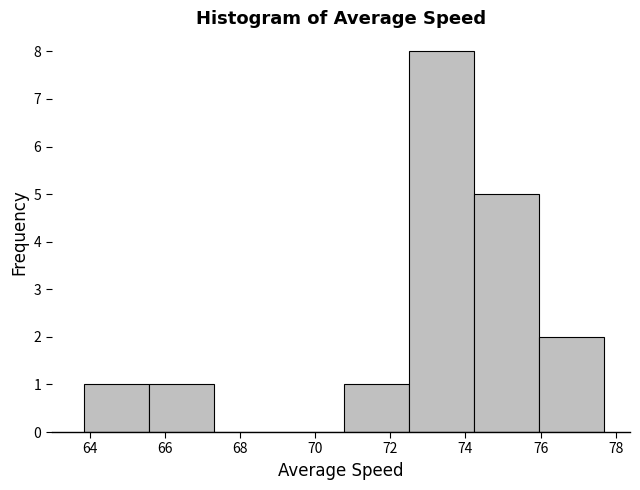

Reading left to right, transcribe this chart: for each bar, give the range it covers on the x-axis and its height. Neither the bar edges nor the heights are printed on the chart, so give them approximately, as read against the axes.

63.8 to 65.6: 1
65.6 to 67.4: 1
67.4 to 69.0: 0
69.0 to 70.8: 0
70.8 to 72.4: 1
72.4 to 74.2: 8
74.2 to 76.0: 5
76.0 to 77.6: 2